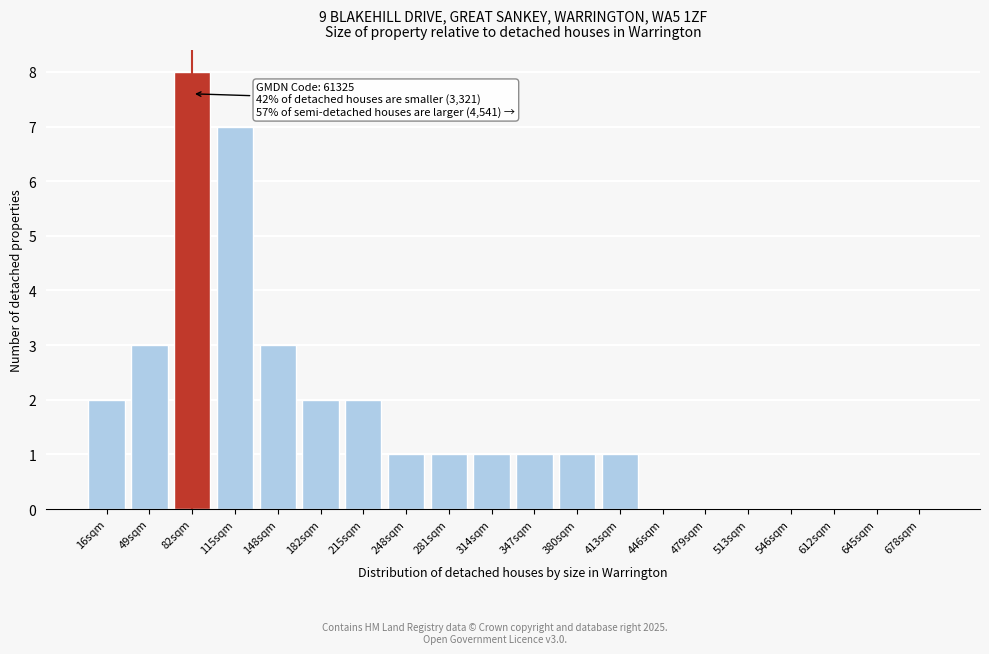

Reading right to left, extract all data points from this chart.

678sqm=0	645sqm=0	612sqm=0	546sqm=0	513sqm=0	479sqm=0	446sqm=0	413sqm=1	380sqm=1	347sqm=1	314sqm=1	281sqm=1	248sqm=1	215sqm=2	182sqm=2	148sqm=3	115sqm=7	82sqm=8	49sqm=3	16sqm=2